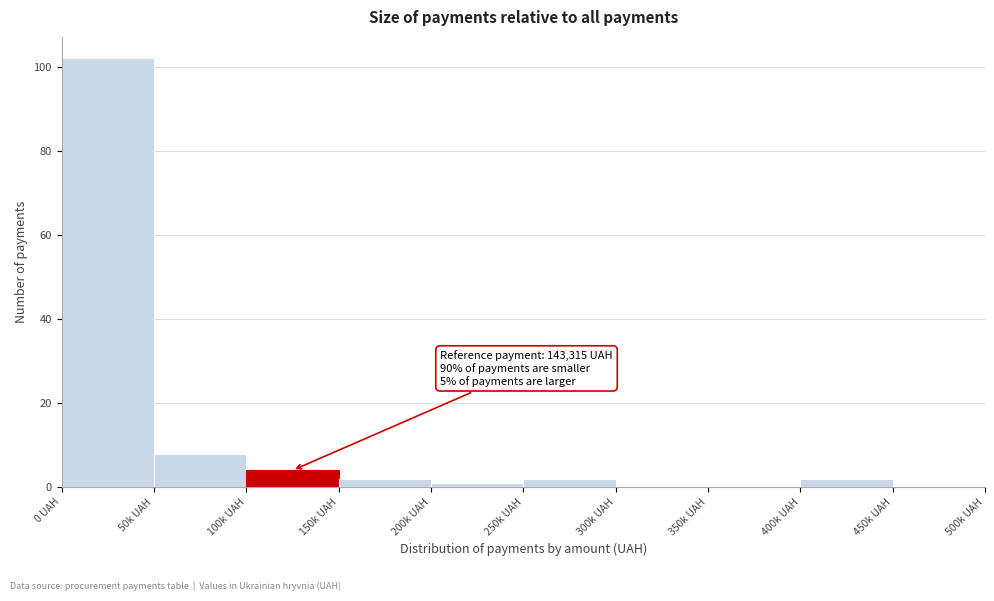

Reading left to right, list all the values displayed in this chart.

0 UAH=102	50k UAH=8	100k UAH=4	150k UAH=2	200k UAH=1	250k UAH=2	300k UAH=0	350k UAH=0	400k UAH=2	450k UAH=0